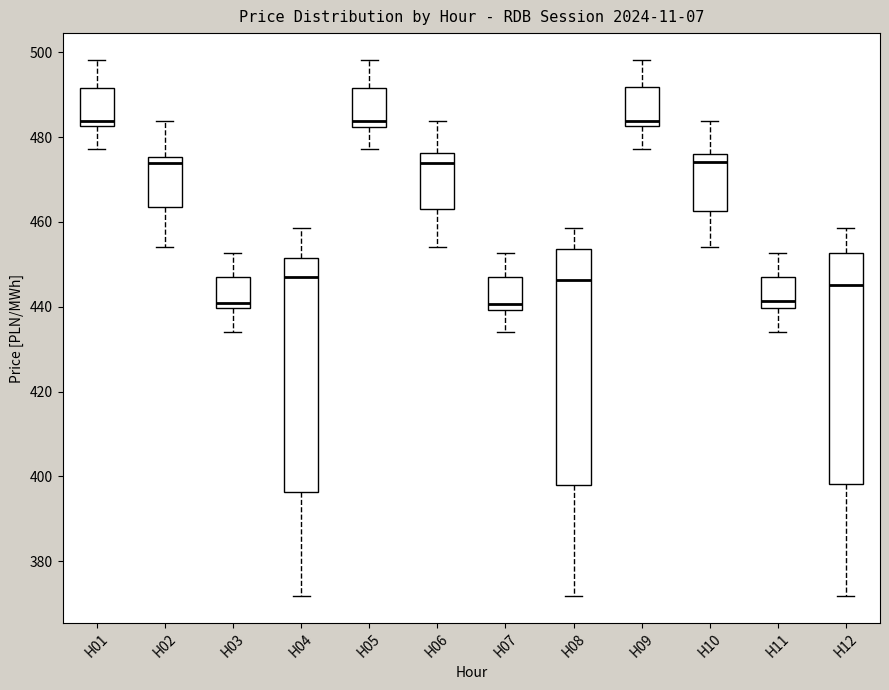

Reading left to right, read every box against the y-axis: the position of its median line, the range the box covers, and the ends of its whiskers. The values are not printed on the chart, so give them approximately, as read against the axis.

H01: median 484, box 482 to 492, whiskers 478 to 498
H02: median 474, box 464 to 476, whiskers 454 to 484
H03: median 440 (just above the box's lower edge), box 440 to 446, whiskers 434 to 452
H04: median 448, box 396 to 452, whiskers 372 to 458
H05: median 484, box 482 to 492, whiskers 478 to 498
H06: median 474, box 464 to 476, whiskers 454 to 484
H07: median 440 (just above the box's lower edge), box 440 to 446, whiskers 434 to 452
H08: median 446, box 398 to 454, whiskers 372 to 458
H09: median 484, box 482 to 492, whiskers 478 to 498
H10: median 474, box 462 to 476, whiskers 454 to 484
H11: median 442, box 440 to 448, whiskers 434 to 452
H12: median 446, box 398 to 452, whiskers 372 to 458